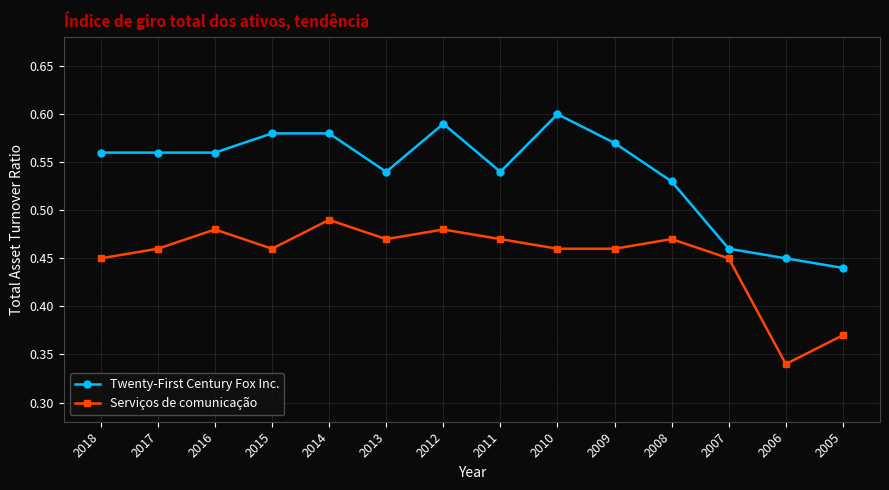

Is the value of Serviços de comunicação at 2005 greater than the value of Twenty-First Century Fox Inc. at 2012?

No